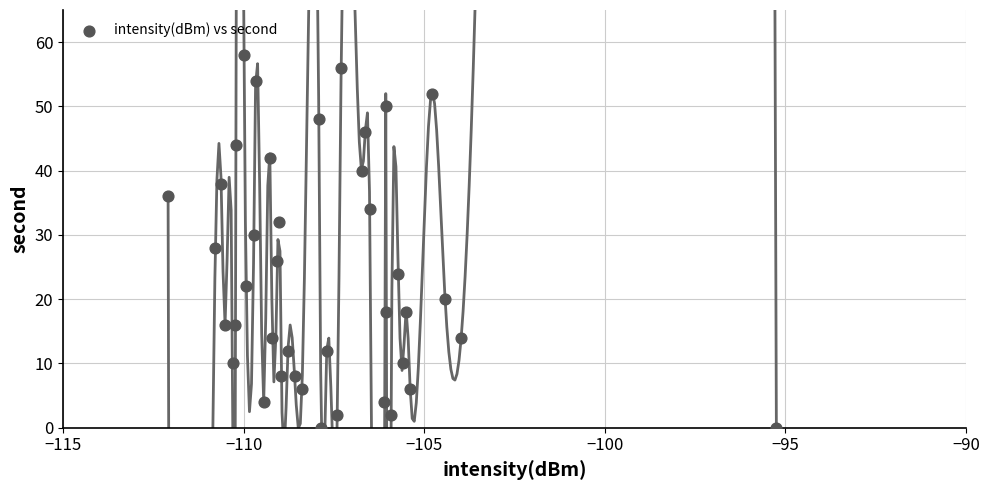

What is the range of Y values (max minus min)?

58